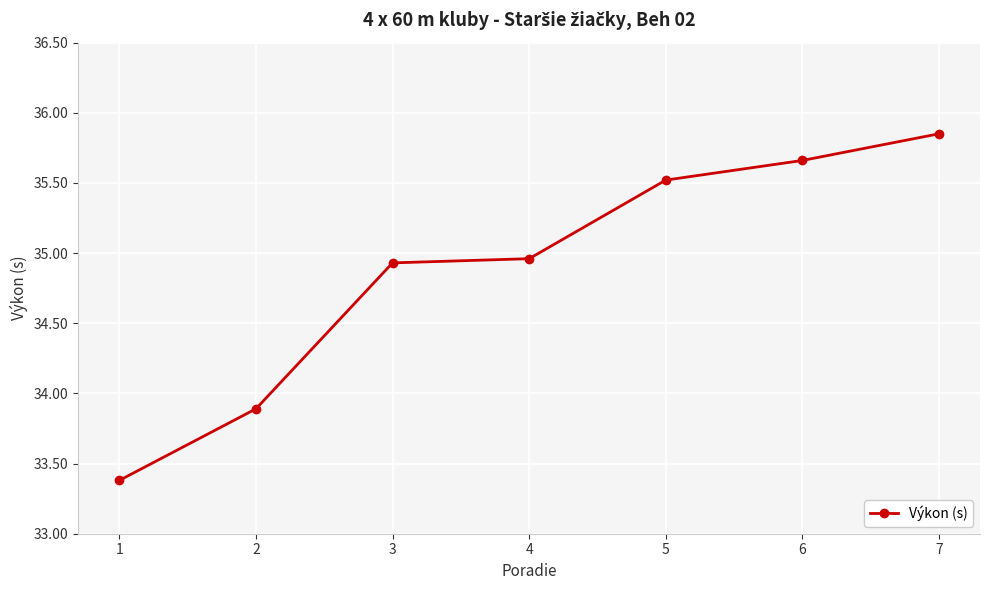

What is the difference between the maximum and minimum values?

2.5